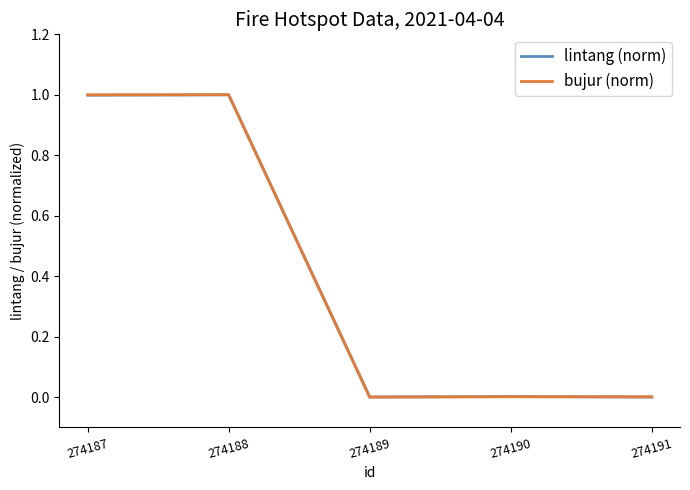

The value of lintang (norm) at 274190 is 0.0. True or false?

True